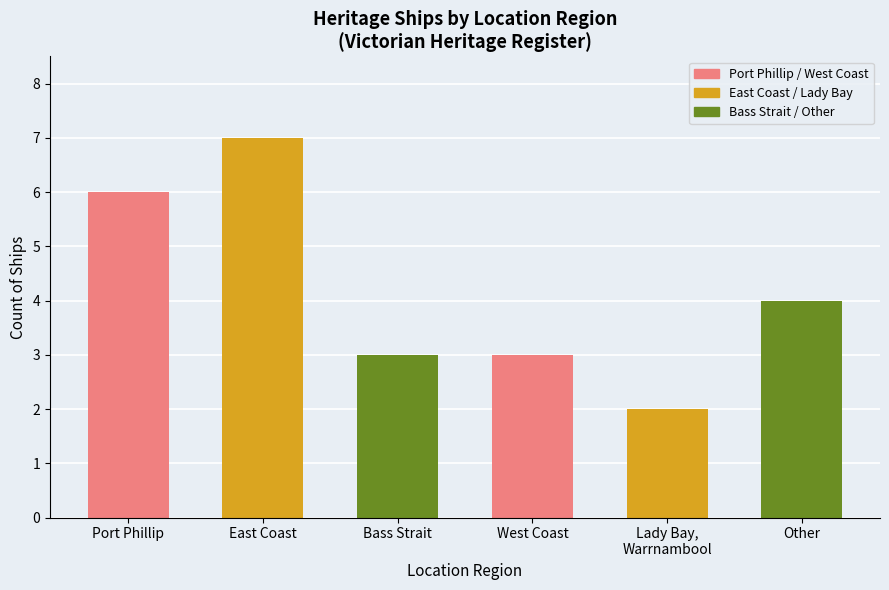

Reading left to right, what are all the values shown in this chart?

6	7	3	3	2	4